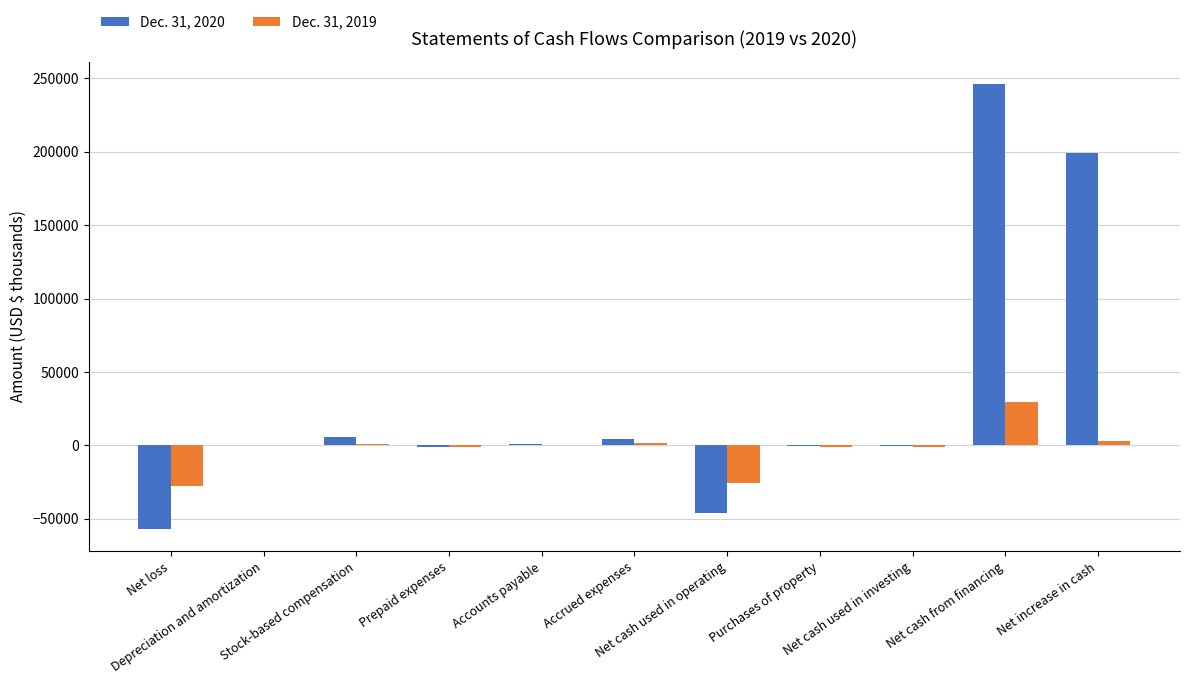

Which series has the largest total across all categories?

Dec. 31, 2020